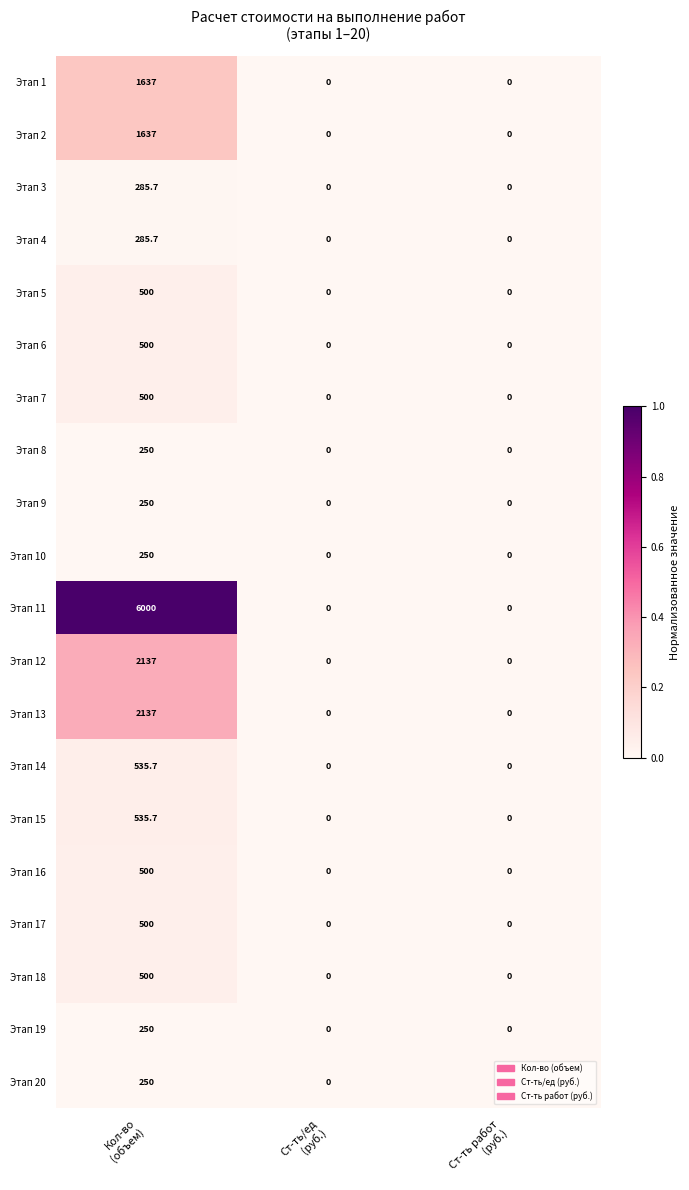

Which series has the largest total across all categories?

Этап 11